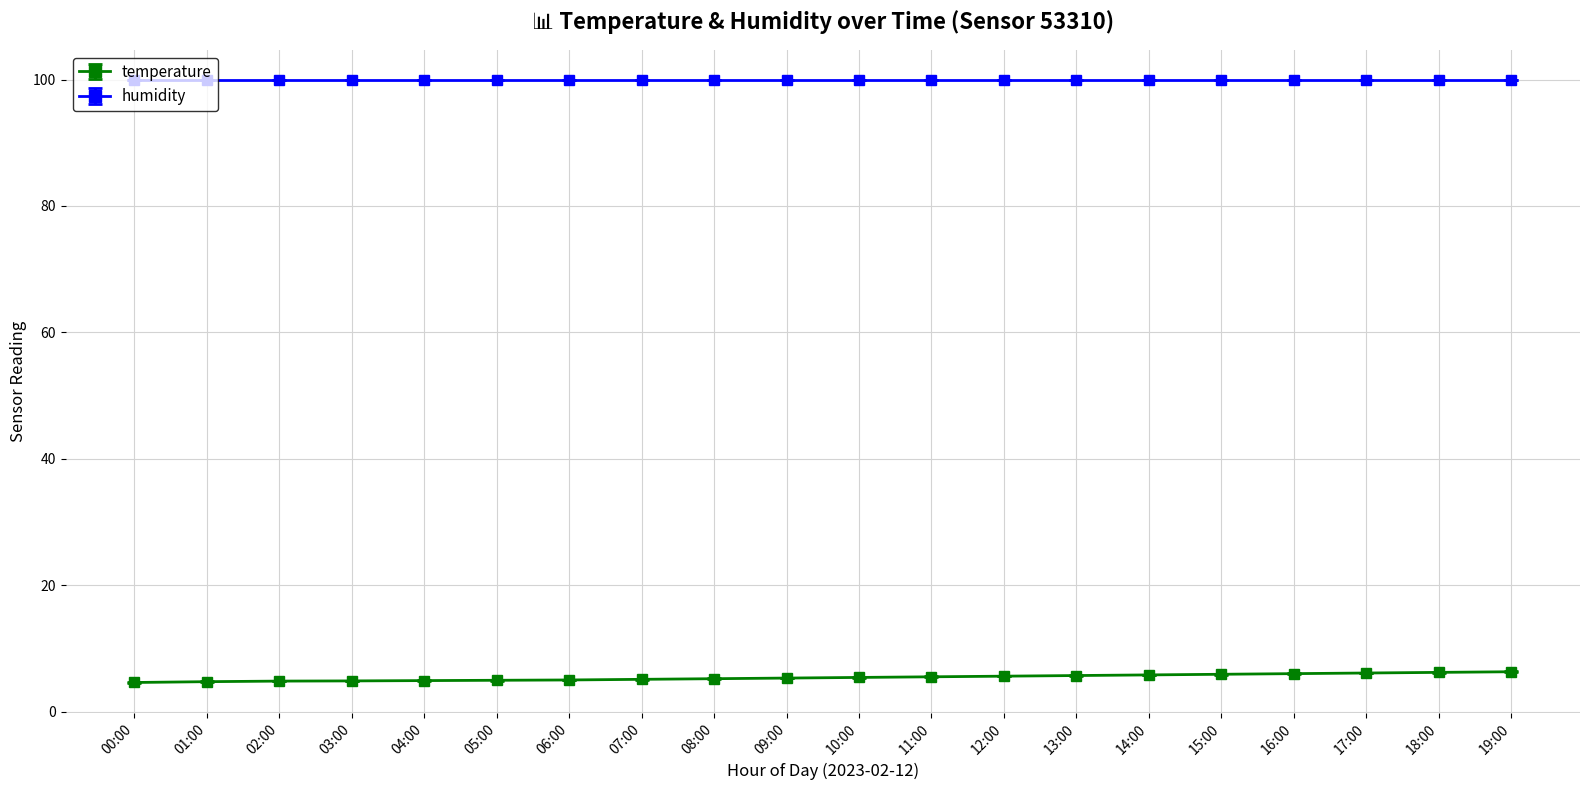

How many series are shown in this chart?

2